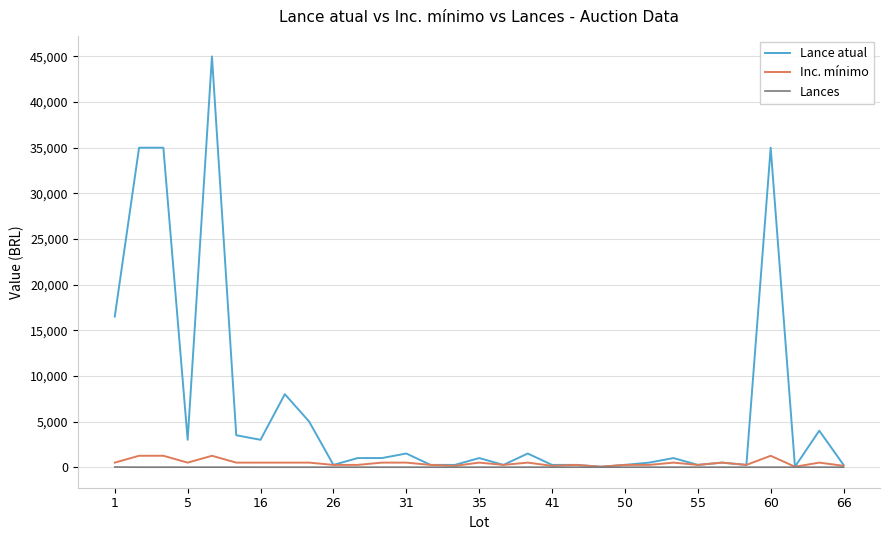

Which series has the largest range (max minus min)?

Lance atual